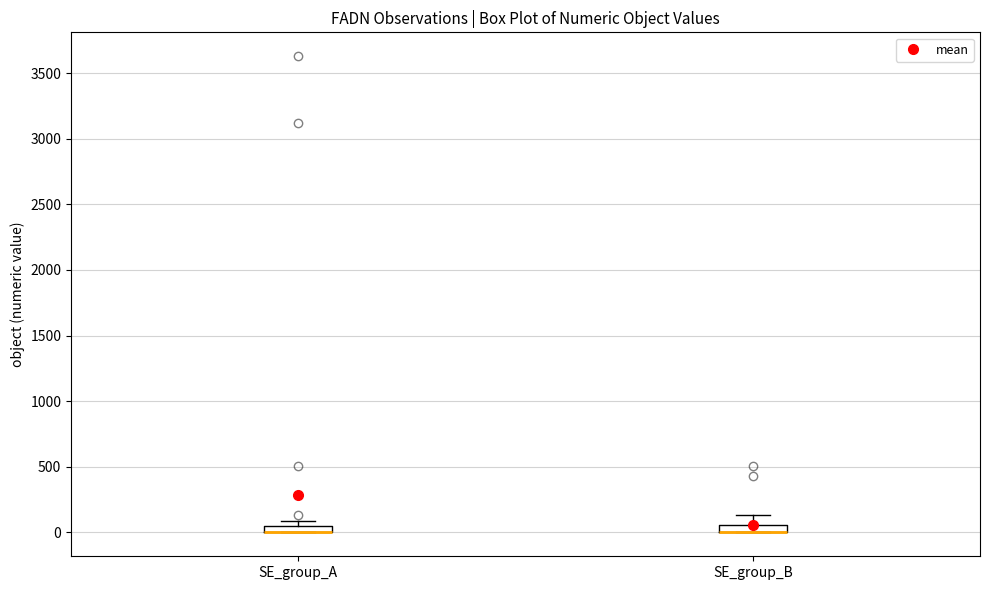

Where is the upper edge of the box for SE_group_A on the y-axis? The values are not printed on the chart, so give them approximately, as read against the axis.

50